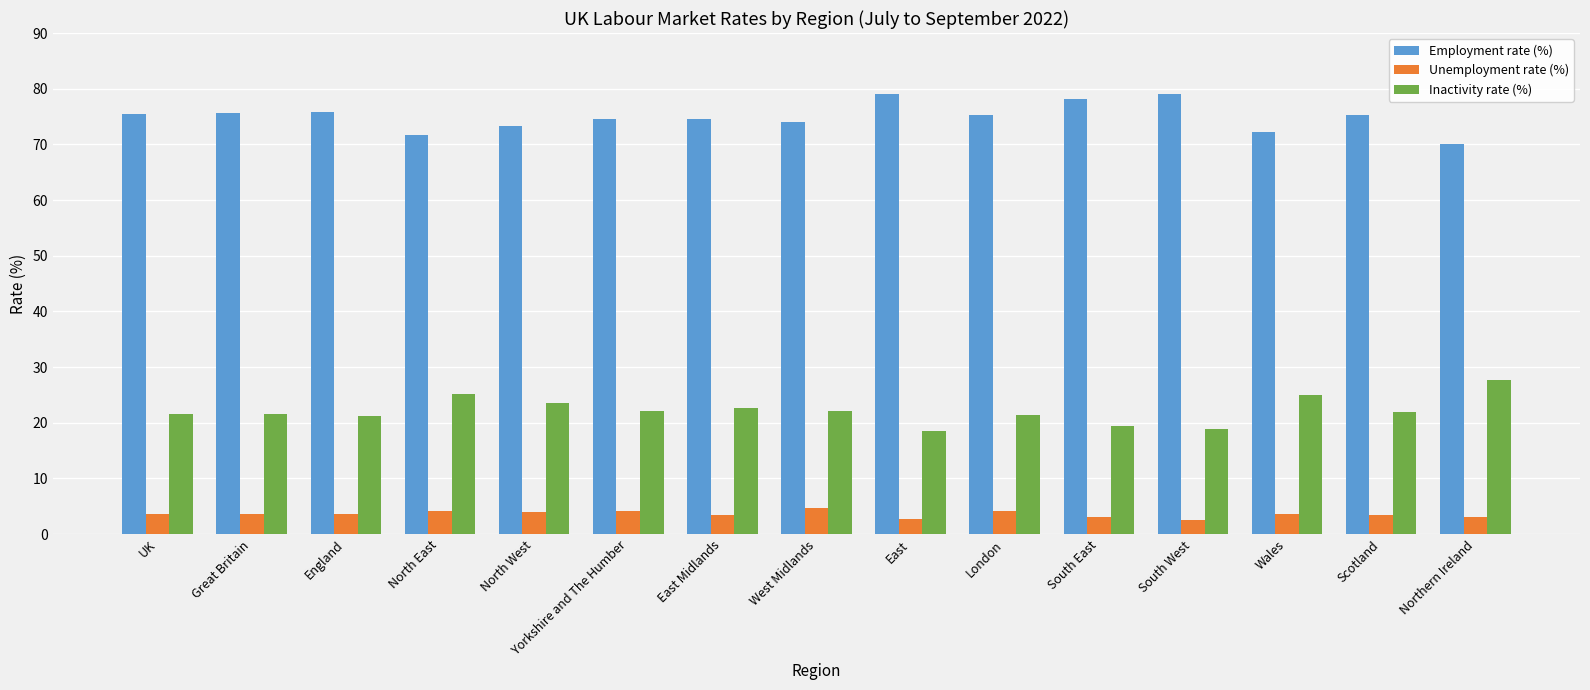

What is the difference between the maximum and minimum values in the Employment rate (%) series?

9.0